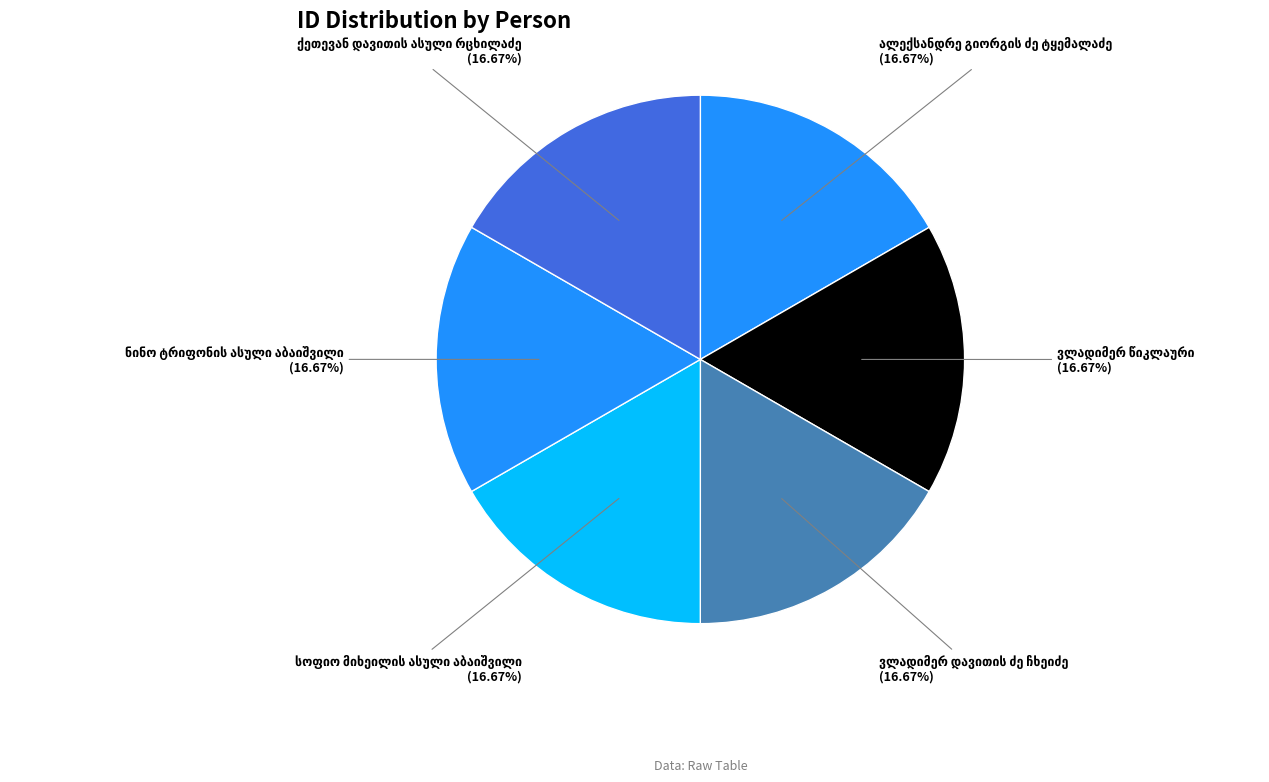

Is there any slice that represents more than half of the pie?

No